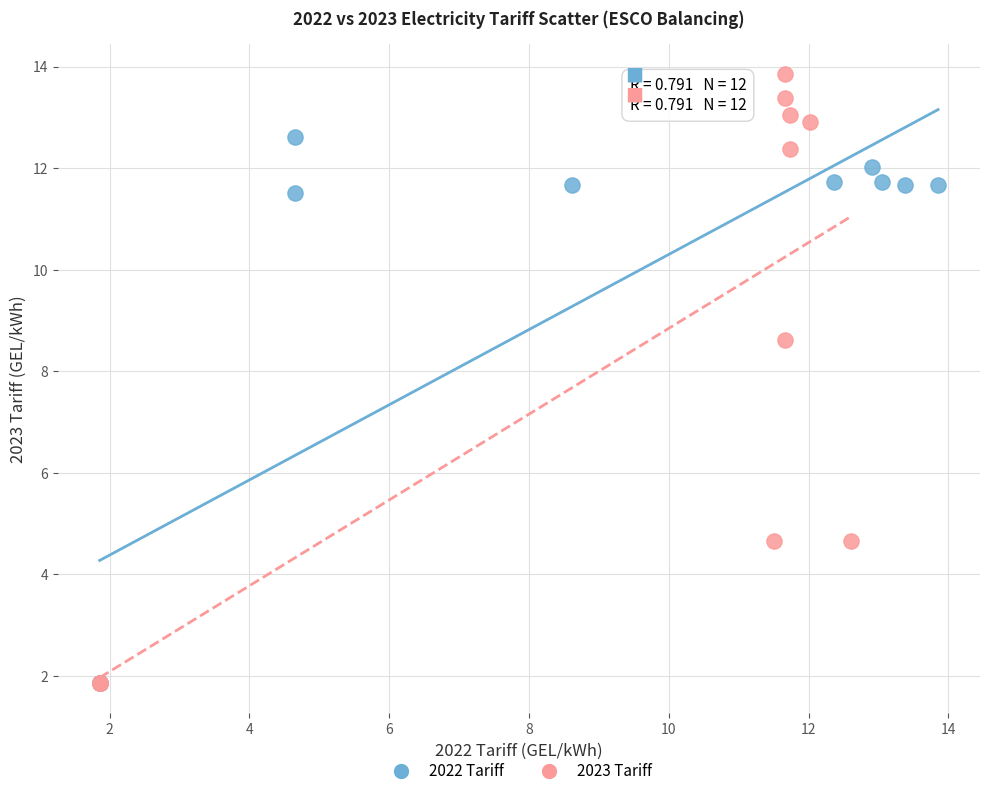

Which series reaches the maximum Y coordinate?

2023 Tariff